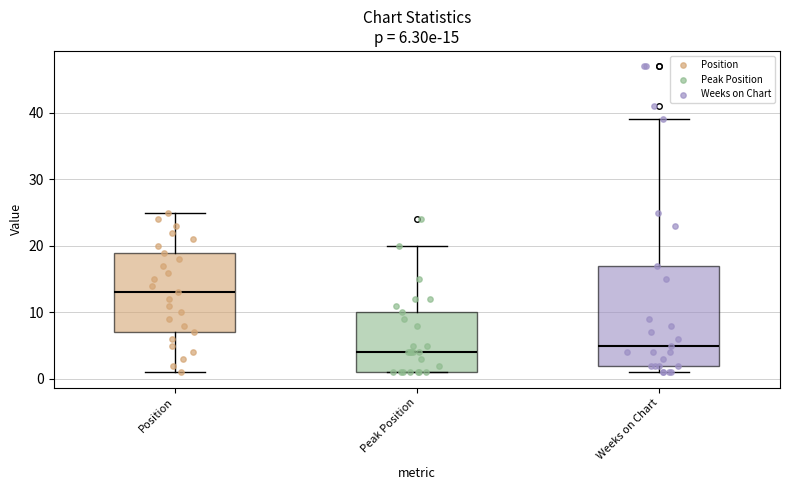

Comparing the boxes themselves (not the whiskers), which one is the tallest?

Weeks on Chart